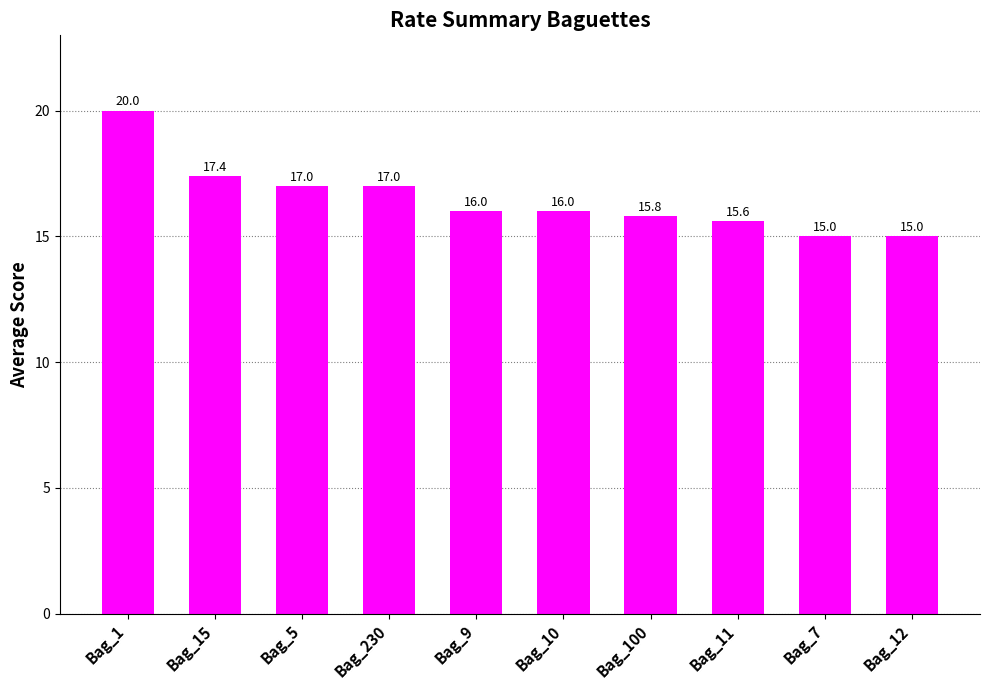

What is the greatest value displayed?

20.0